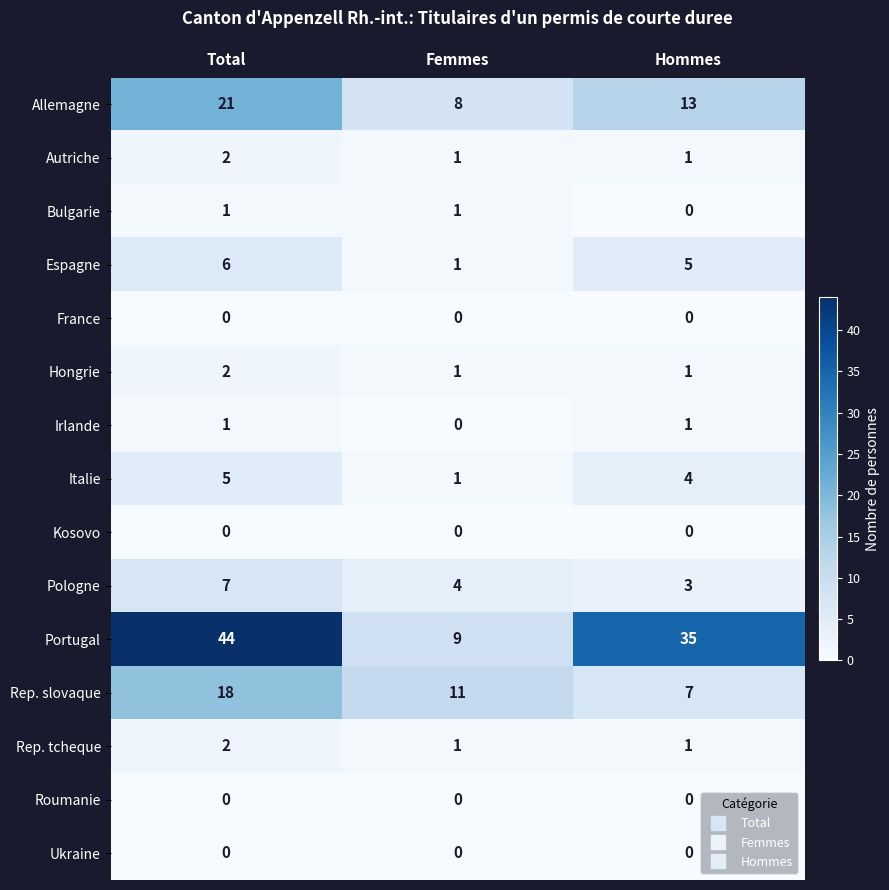

Is the value of Ukraine at Hommes greater than the value of Irlande at Total?

No